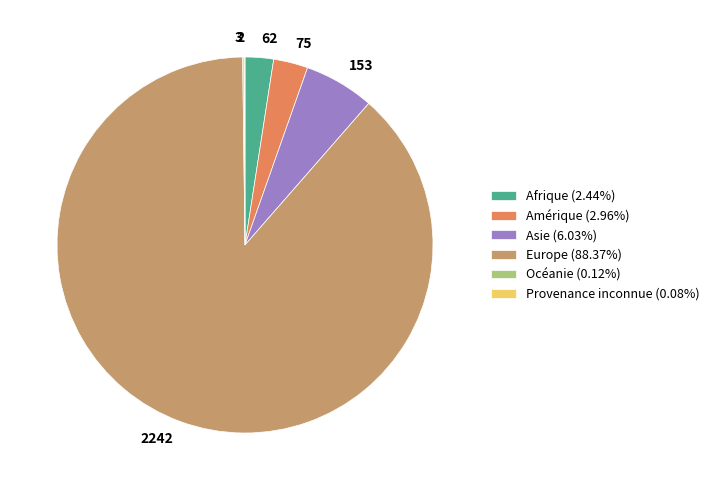

Does any single category account for the majority?

Yes